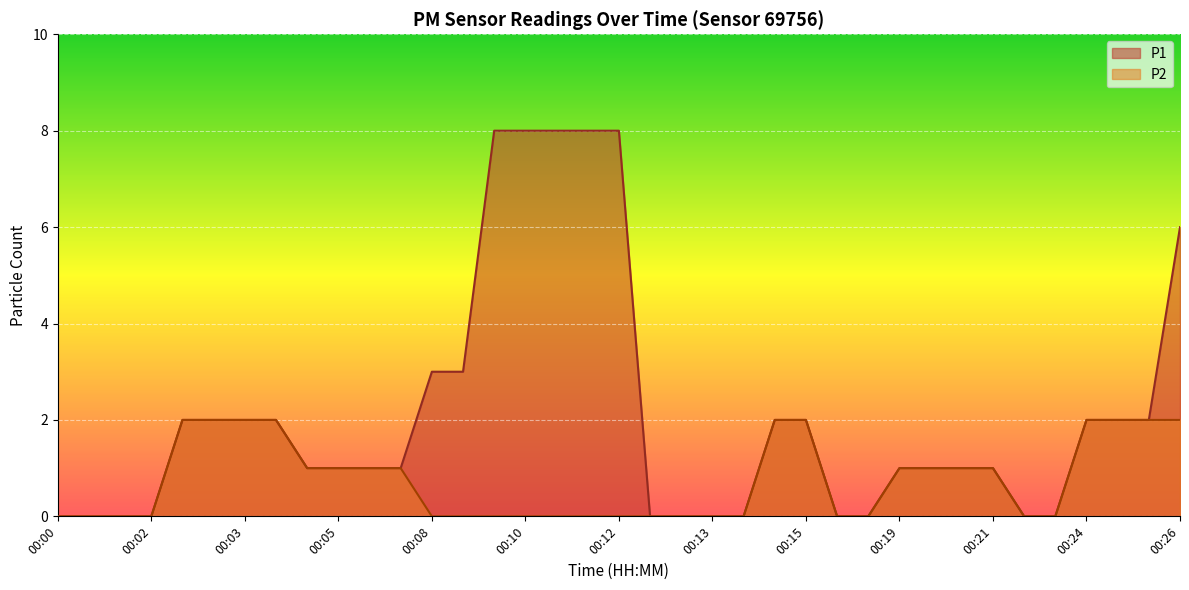

How many series are shown in this chart?

2